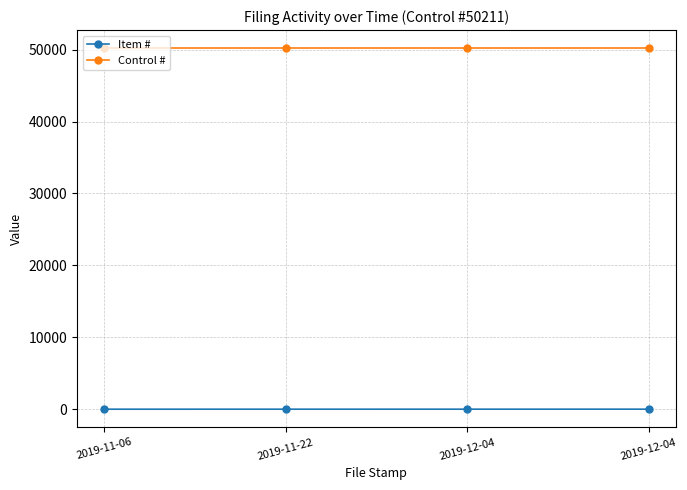

Is the value of Item # at 2019-12-04 greater than the value of Control # at 2019-12-04?

No